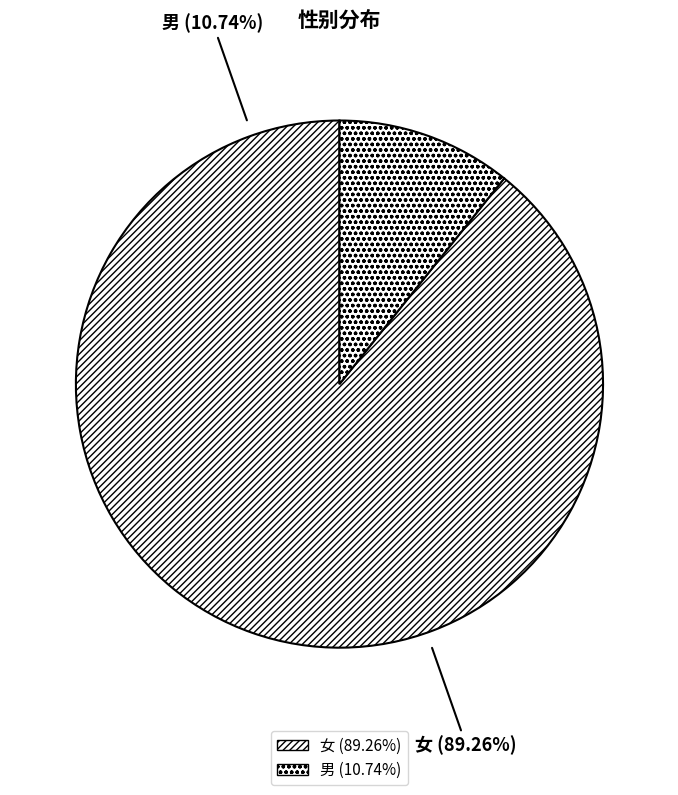

Between 女 and 男, which is larger?

女